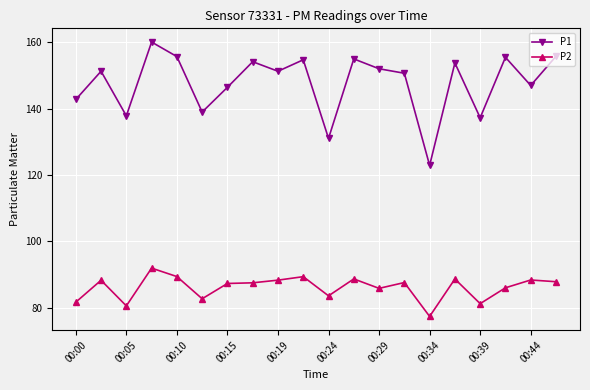

What is the value of the P2 point at the 2nd from the left?

88.3